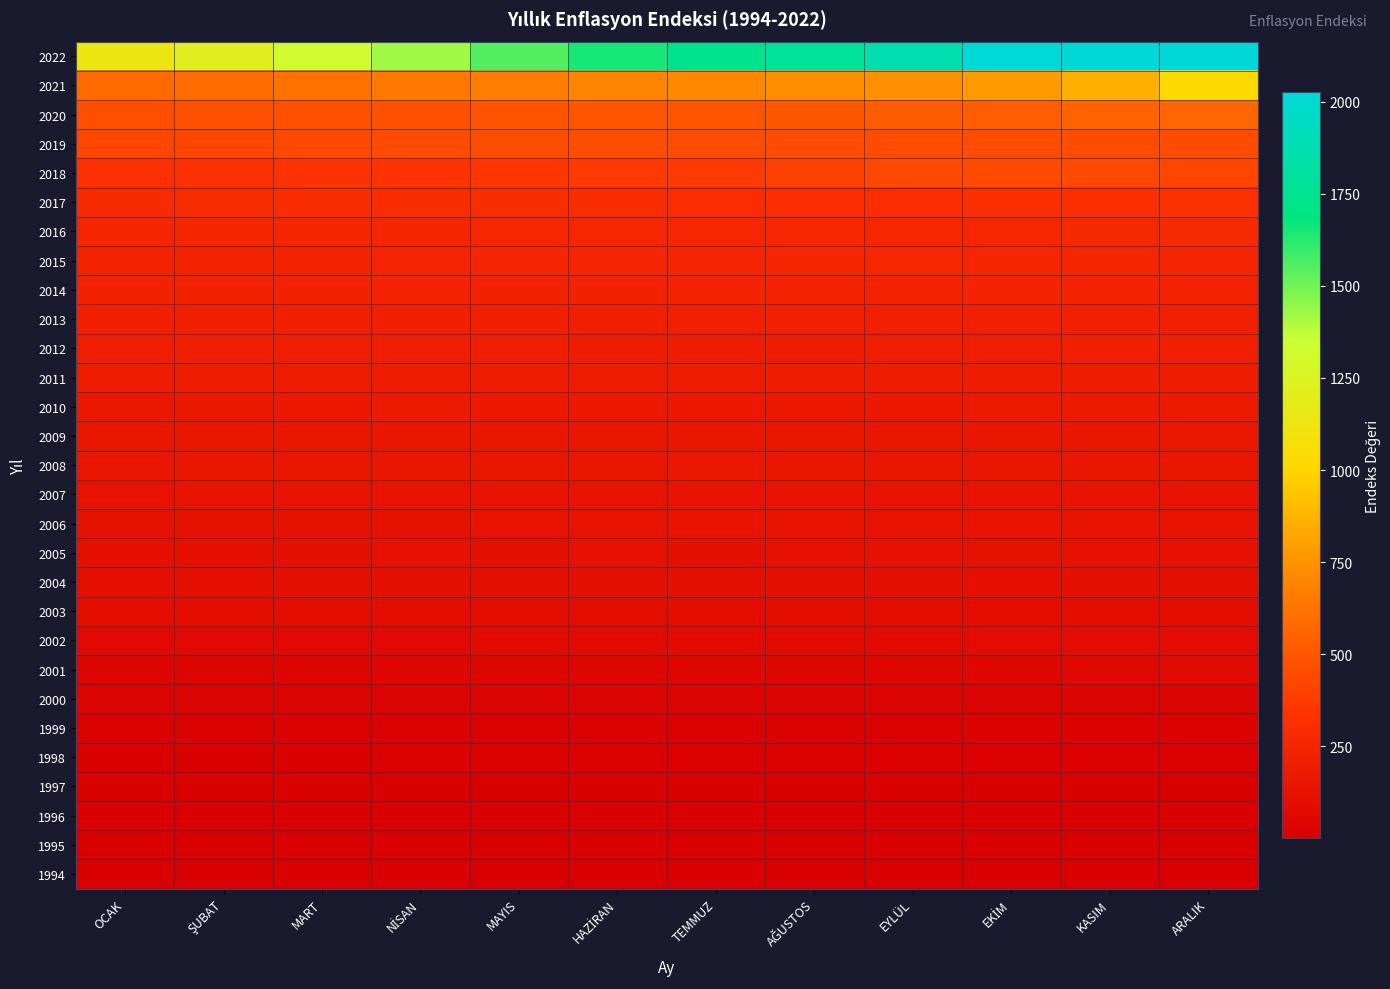

What is the greatest value displayed?

2026.1